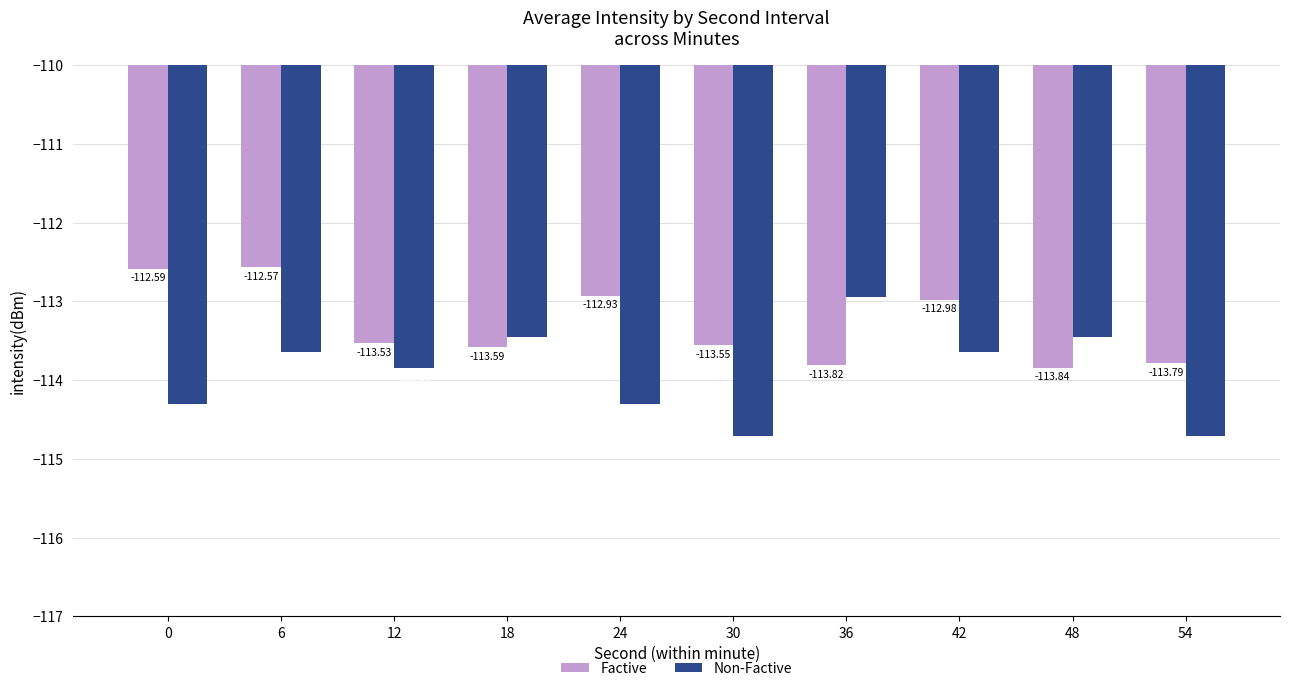

Rank the series at 30 from highest to lowest value.

Factive, Non-Factive